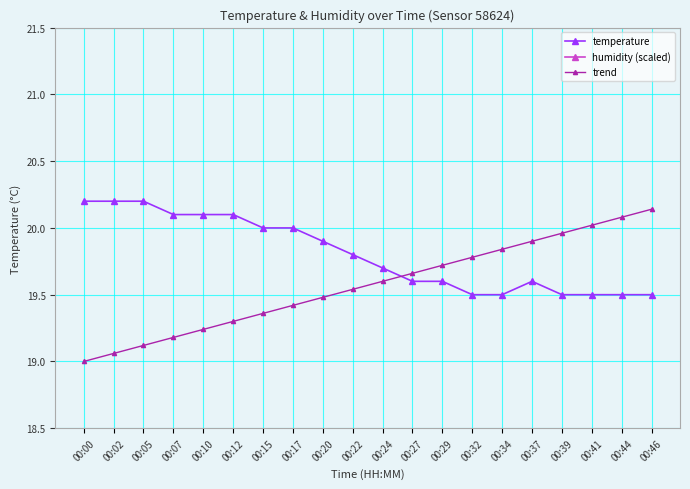

What are all the series names shown in the legend?

temperature, humidity (scaled), trend